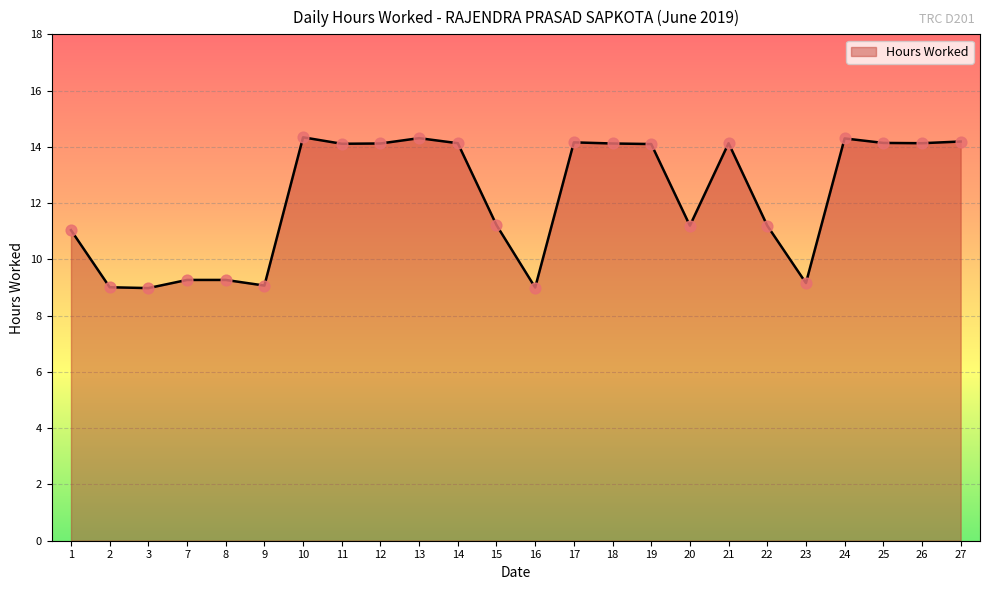

Which has a higher value, 27 or 8?

27